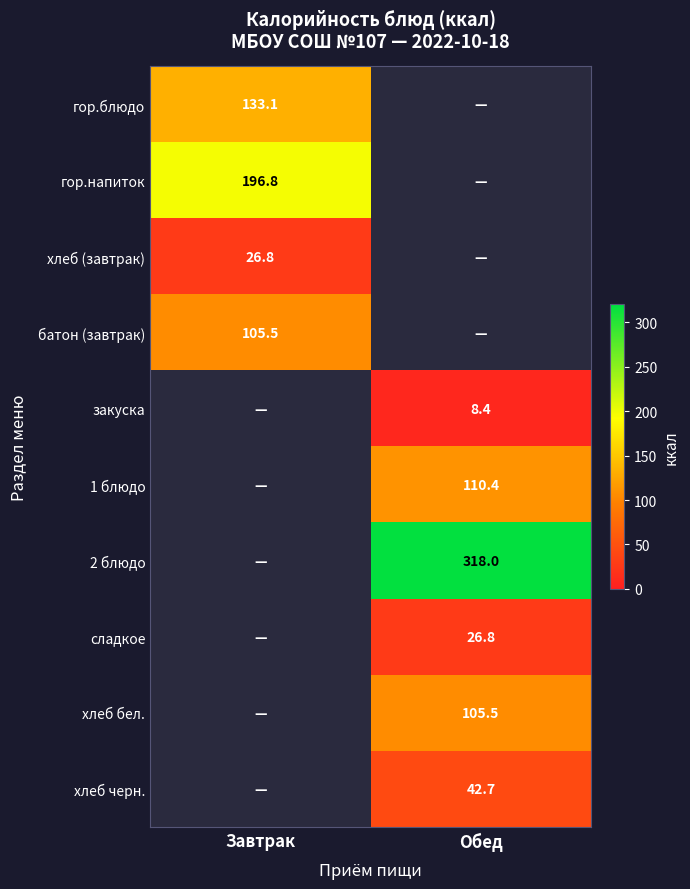

Is the value of хлеб (завтрак) at Завтрак greater than the value of закуска at Завтрак?

Yes